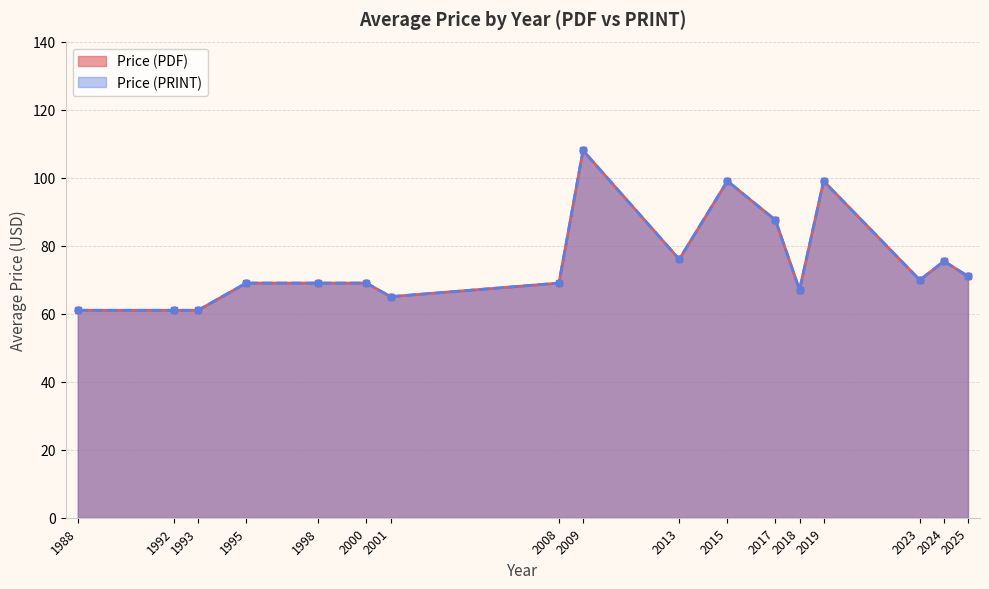

The value of Price (PRINT) at 1988 is 35. True or false?

False